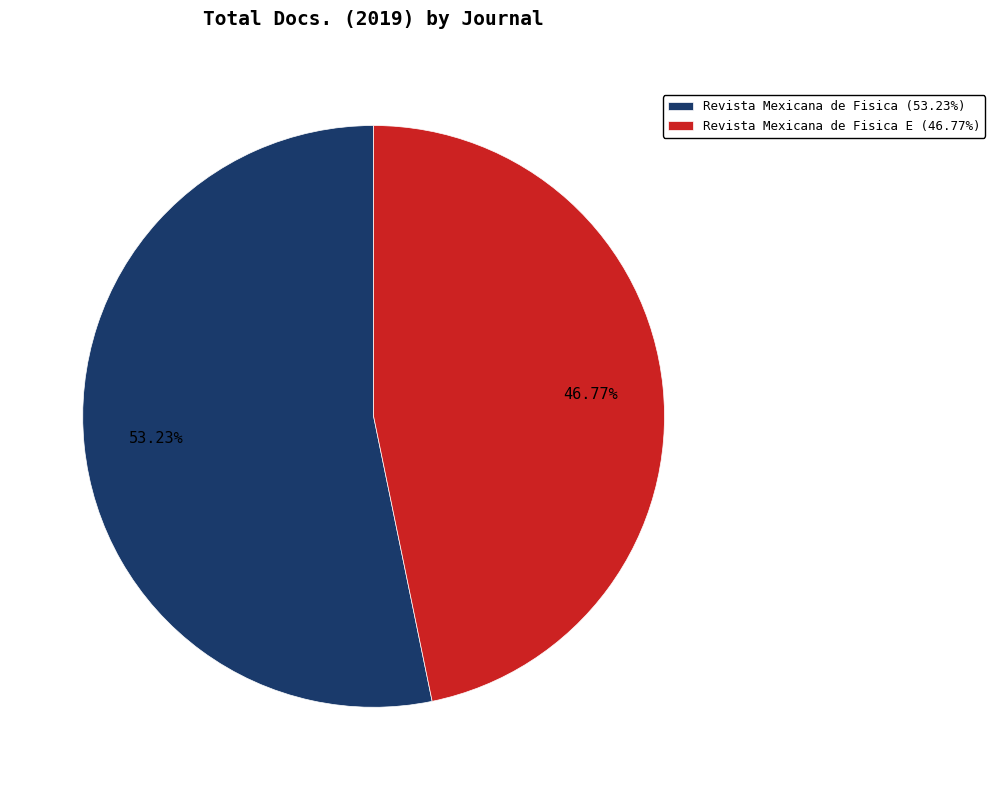

Combined, do Revista Mexicana de Fisica (53.23%) and Revista Mexicana de Fisica E (46.77%) account for over 50%?

Yes